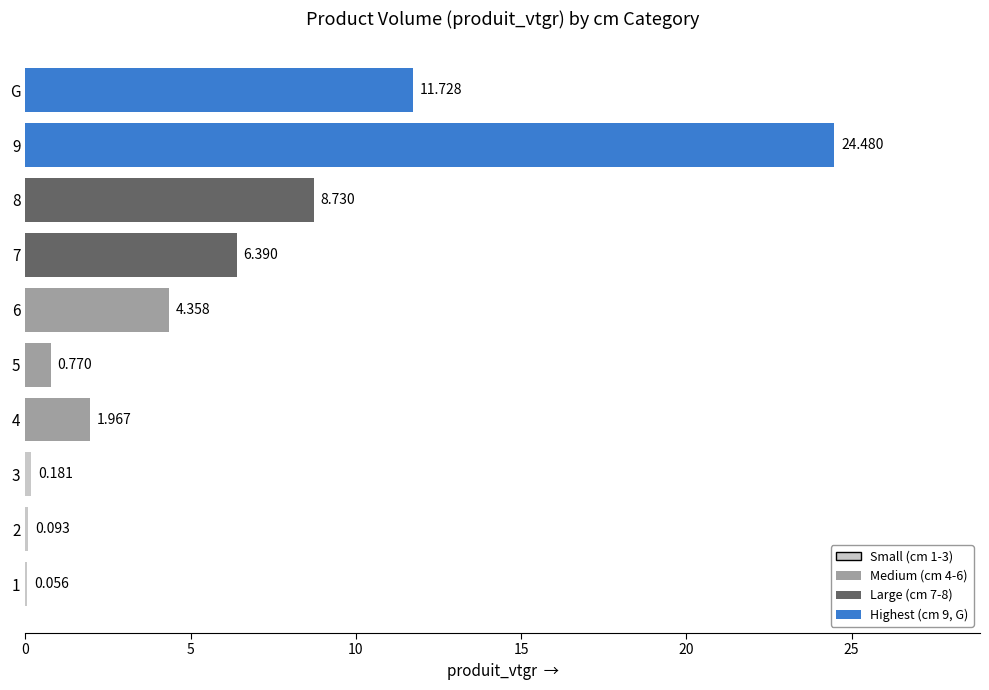

At which category does the chart reach its peak across all series?

9